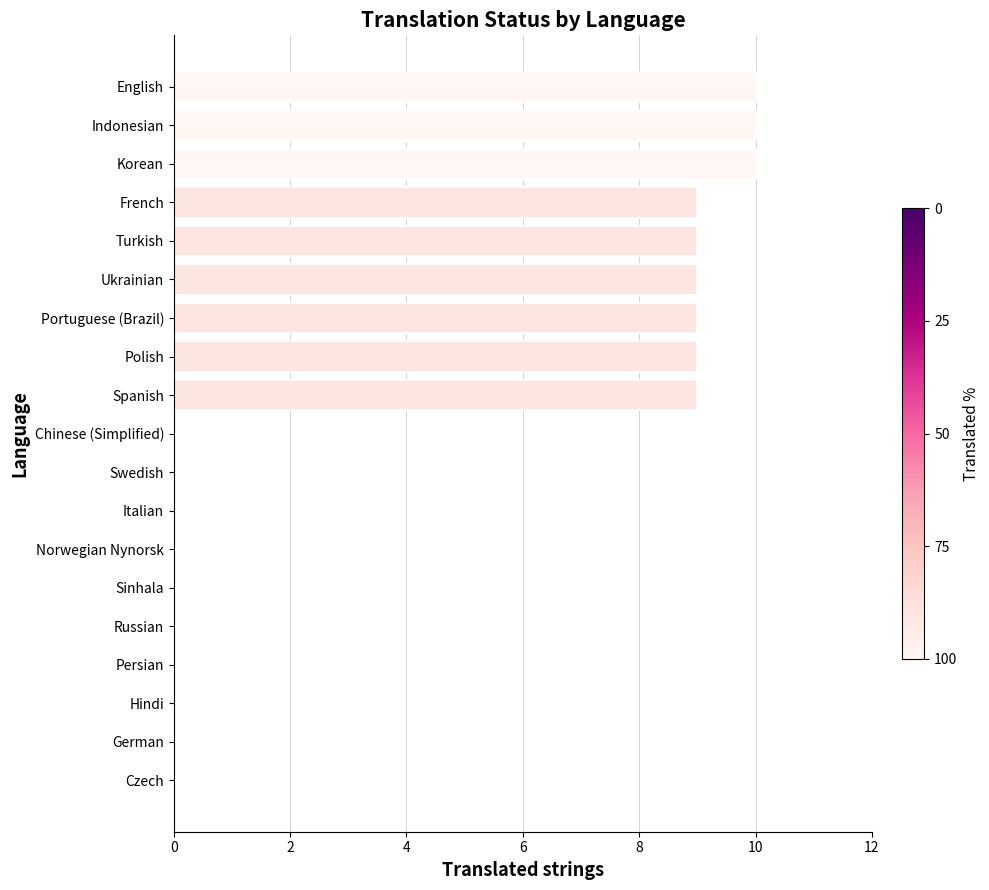

How many categories are shown in the chart?

19